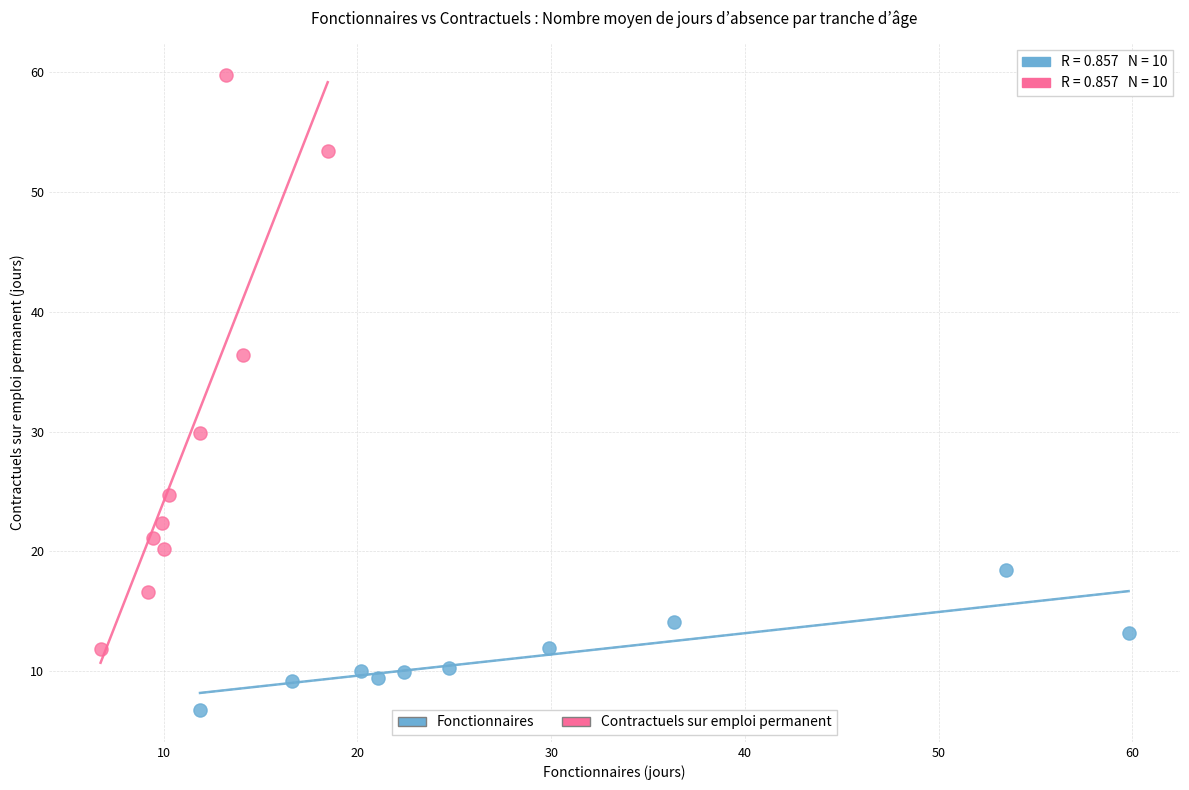

Which series contains the highest Y value?

Contractuels sur emploi permanent